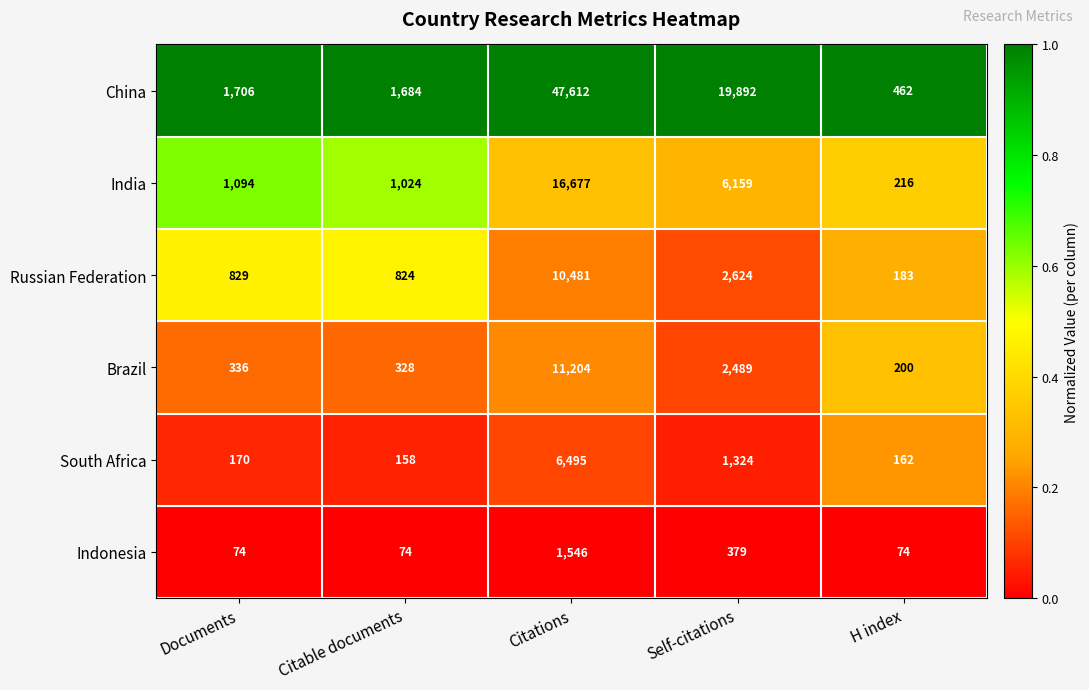

What is the difference between the highest and lowest values at H index?

388